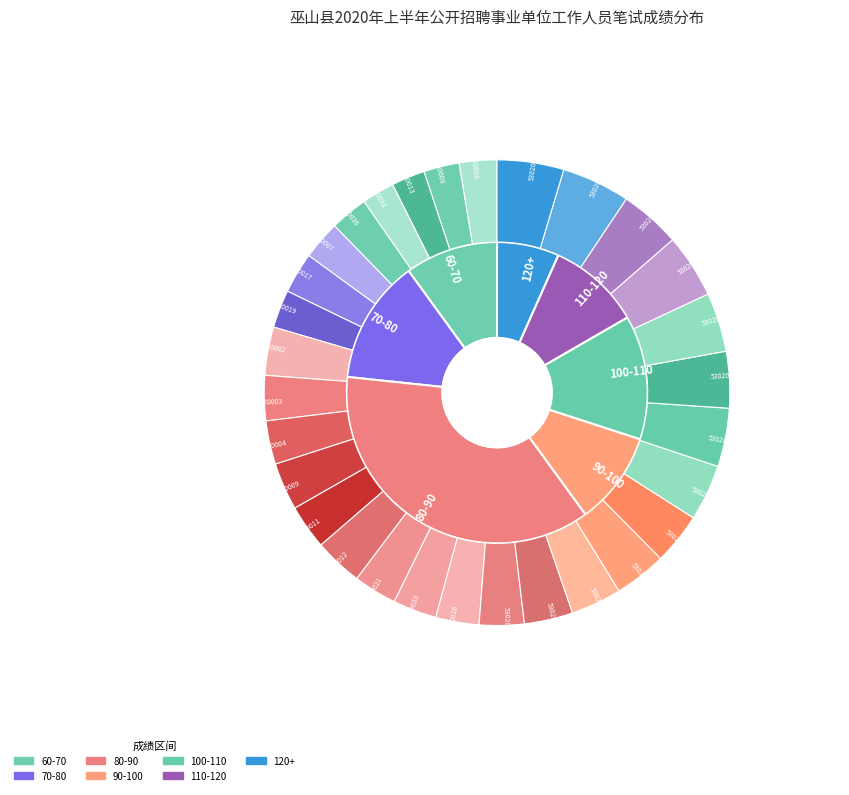

What is the change in value from 53020020006 to 53020020022?

+38.5